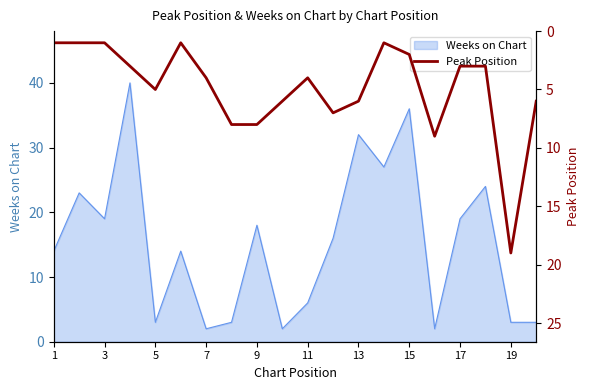

Is it true that Weeks on Chart equals 12 at 3?

False